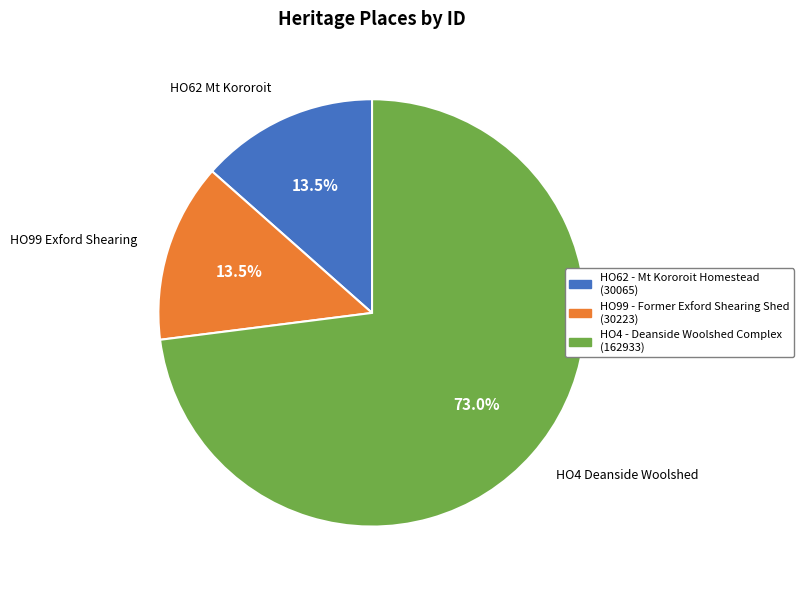

Which category has the biggest portion of the pie?

HO4 - Deanside Woolshed Complex